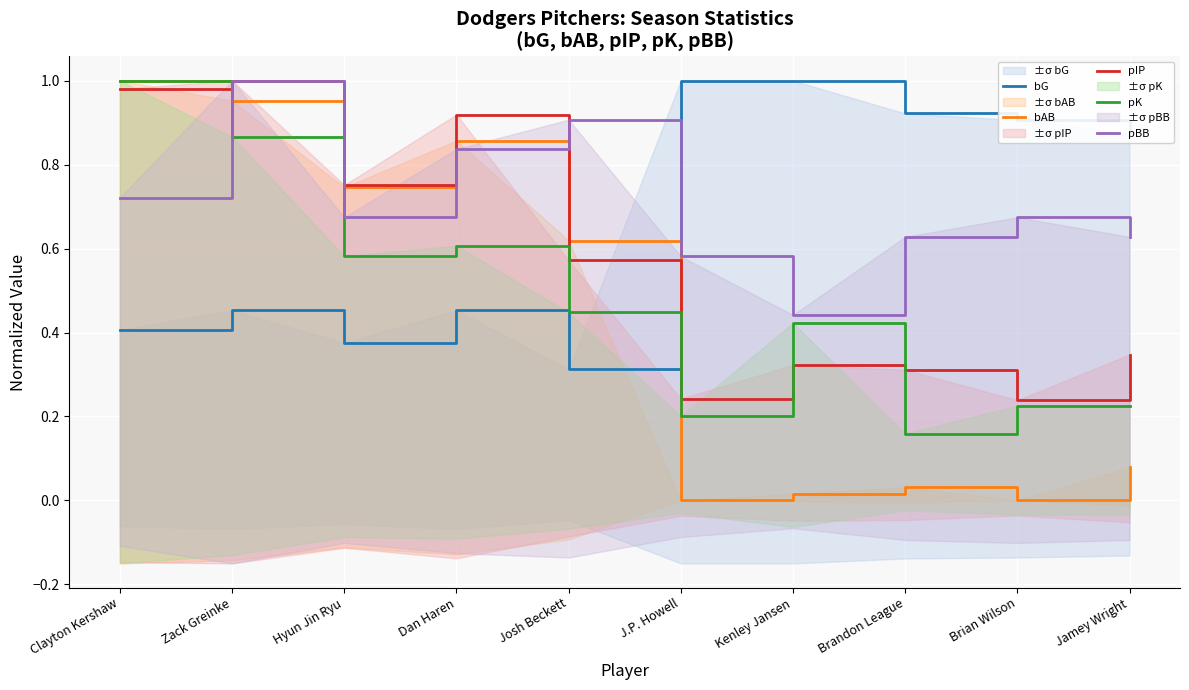

Reading right to left, extract all data points from this chart.

bG: Jamey Wright=0.9	Brian Wilson=0.9	Brandon League=0.9	Kenley Jansen=1.0	J.P. Howell=1.0	Josh Beckett=0.3	Dan Haren=0.5	Hyun Jin Ryu=0.4	Zack Greinke=0.5	Clayton Kershaw=0.4
bAB: Jamey Wright=0.1	Brian Wilson=0.0	Brandon League=0.0	Kenley Jansen=0.0	J.P. Howell=0.0	Josh Beckett=0.6	Dan Haren=0.9	Hyun Jin Ryu=0.7	Zack Greinke=1.0	Clayton Kershaw=1.0
pIP: Jamey Wright=0.3	Brian Wilson=0.2	Brandon League=0.3	Kenley Jansen=0.3	J.P. Howell=0.2	Josh Beckett=0.6	Dan Haren=0.9	Hyun Jin Ryu=0.8	Zack Greinke=1.0	Clayton Kershaw=1.0
pK: Jamey Wright=0.2	Brian Wilson=0.2	Brandon League=0.2	Kenley Jansen=0.4	J.P. Howell=0.2	Josh Beckett=0.4	Dan Haren=0.6	Hyun Jin Ryu=0.6	Zack Greinke=0.9	Clayton Kershaw=1.0
pBB: Jamey Wright=0.6	Brian Wilson=0.7	Brandon League=0.6	Kenley Jansen=0.4	J.P. Howell=0.6	Josh Beckett=0.9	Dan Haren=0.8	Hyun Jin Ryu=0.7	Zack Greinke=1.0	Clayton Kershaw=0.7